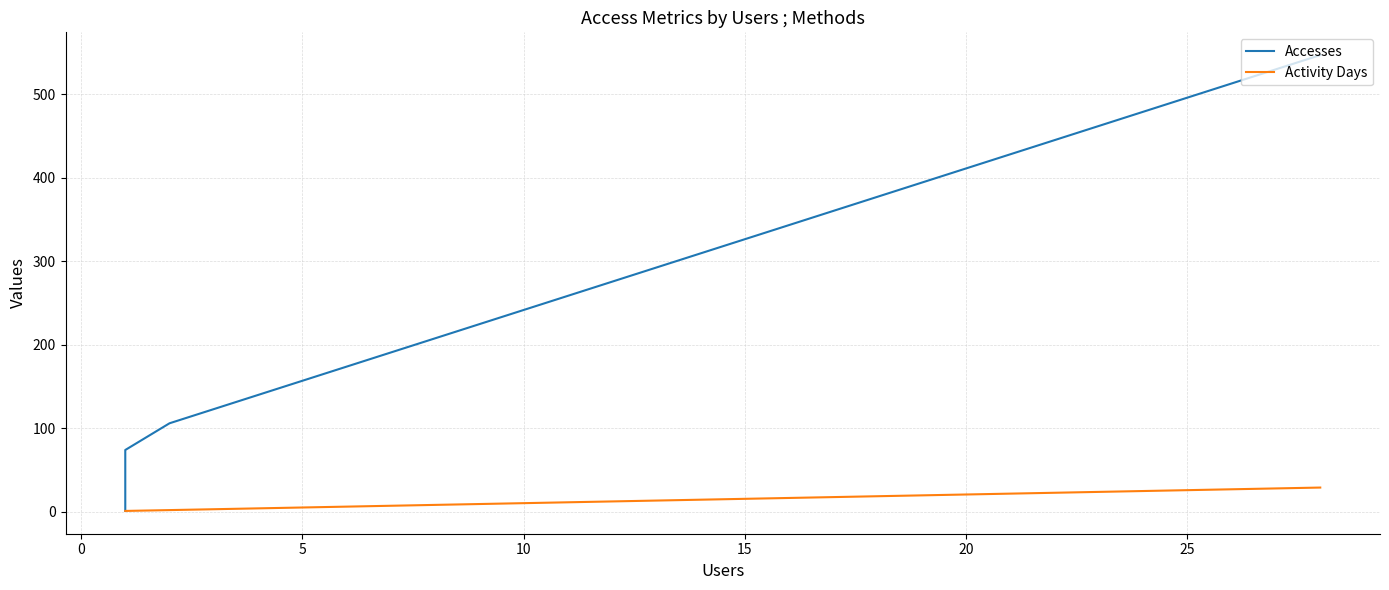

What is the average value of the Accesses series?

182